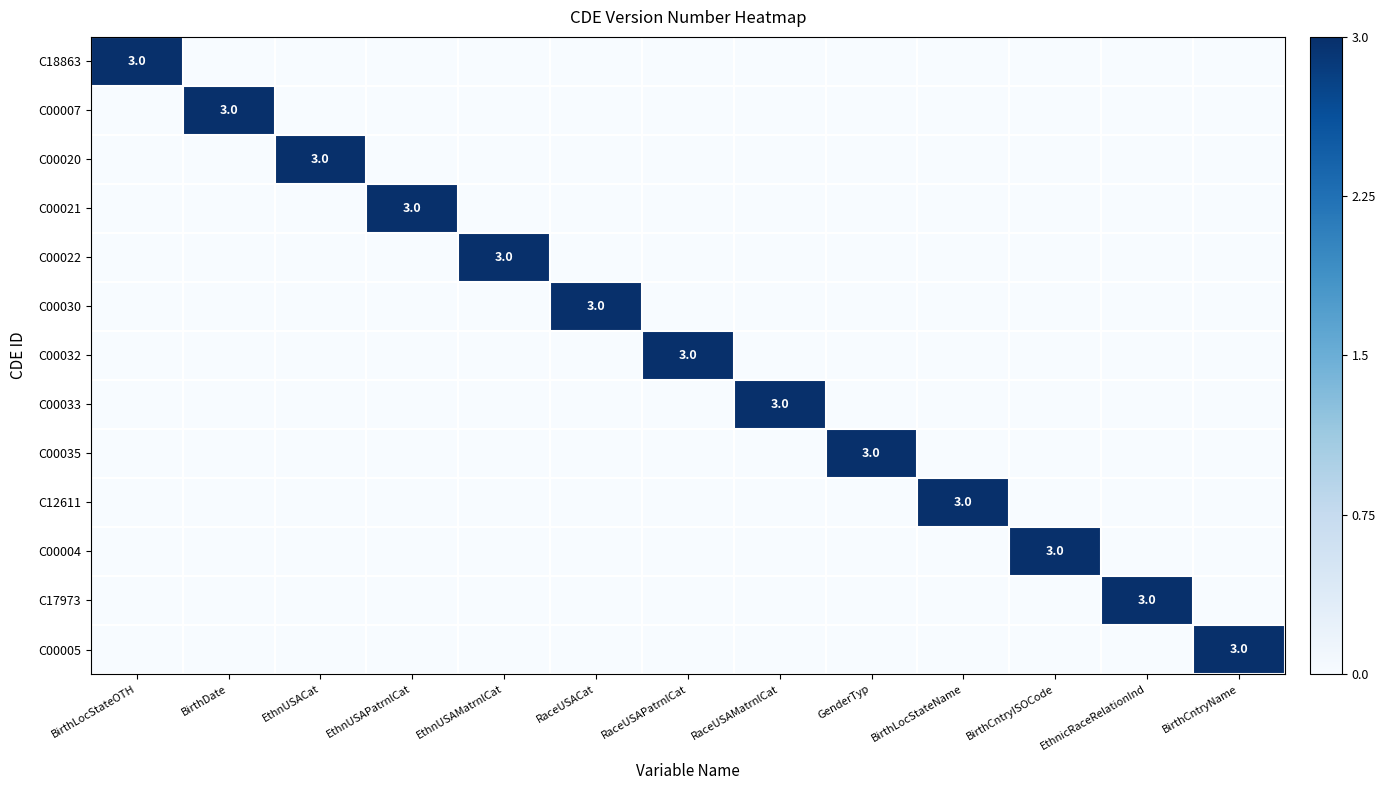

The C00007 series shows 2 at BirthDate. True or false?

False